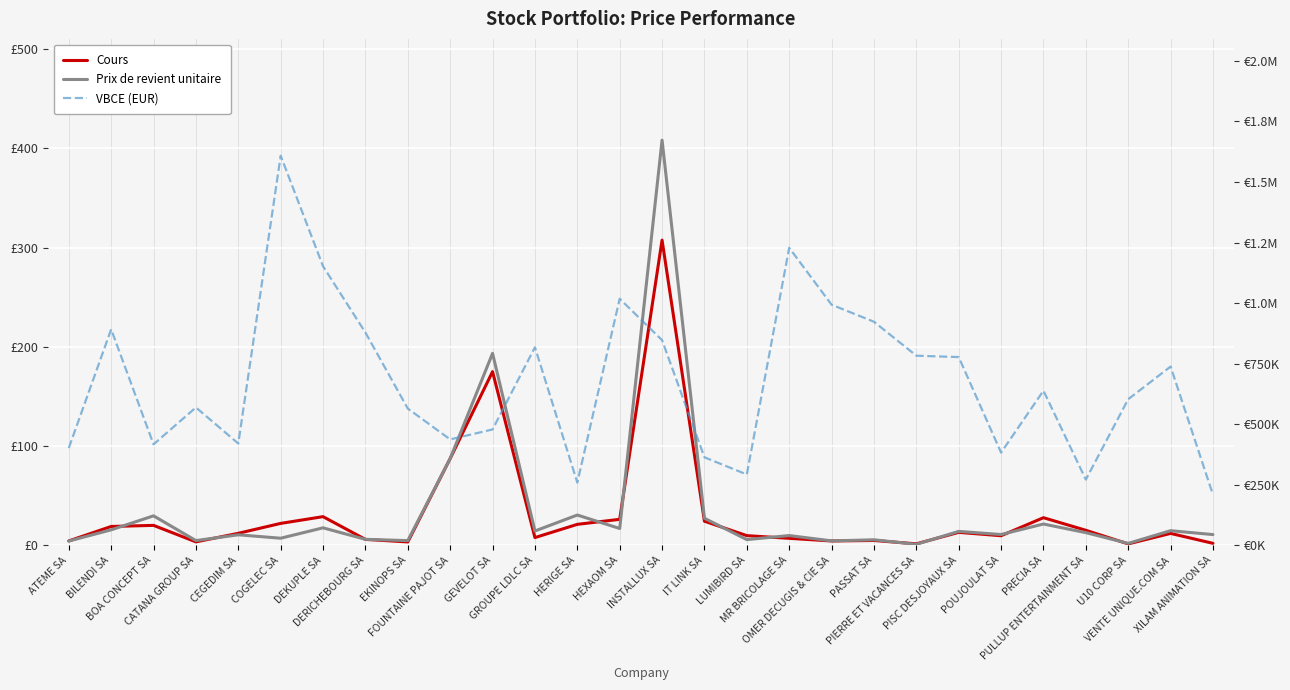

Reading left to right, what are all the values shown in this chart?

Cours: 4.3	18.9	20.0	3.4	12.0	22.0	28.8	5.9	3.3	87.4	175.0	7.7	21.0	26.1	307.6	24.2	9.7	6.9	4.3	4.8	1.4	12.9	9.6	27.7	15.1	1.3	11.9	1.9
Prix de revient unitaire: 4.2	15.5	29.6	4.7	10.5	7.0	17.5	5.9	4.6	87.4	193.4	14.3	30.4	16.9	408.4	27.2	5.7	9.7	4.4	5.5	0.9	13.9	10.8	21.4	12.7	1.8	14.6	10.7
VBCE (EUR): 401371.2	891702.0	416600.0	568945.4	420000.0	1608530.0	1152000.0	878250.0	564222.6	437000.0	478100.0	817601.4	258669.0	1017900.0	846822.8	363075.0	292079.8	1228380.0	993263.9	922915.7	782681.1	777000.0	382400.0	638135.0	271005.3	602998.7	737800.0	208578.2